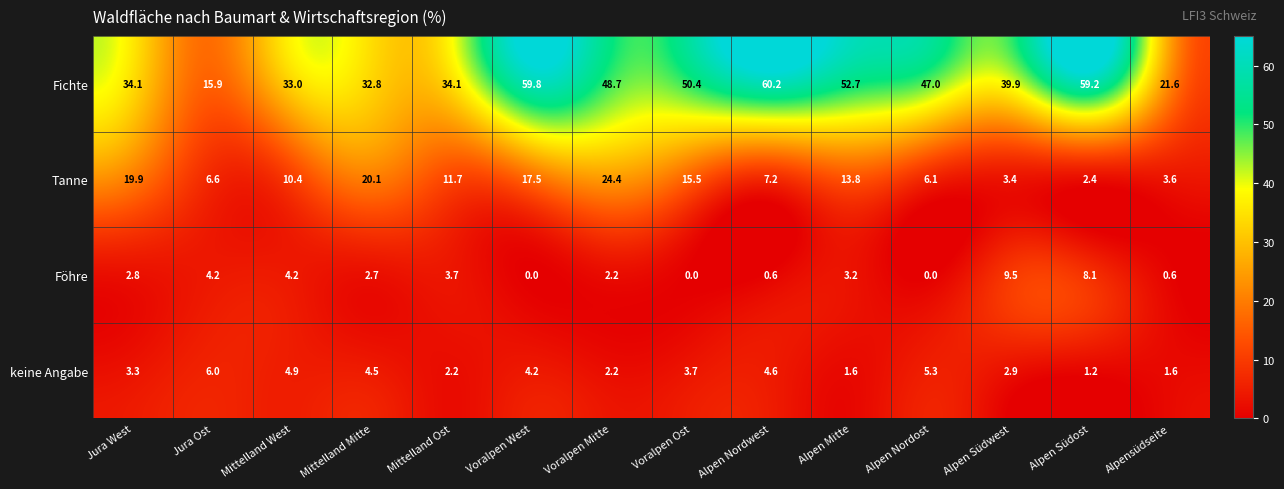

At which label does keine Angabe first exceed 3?

Jura West